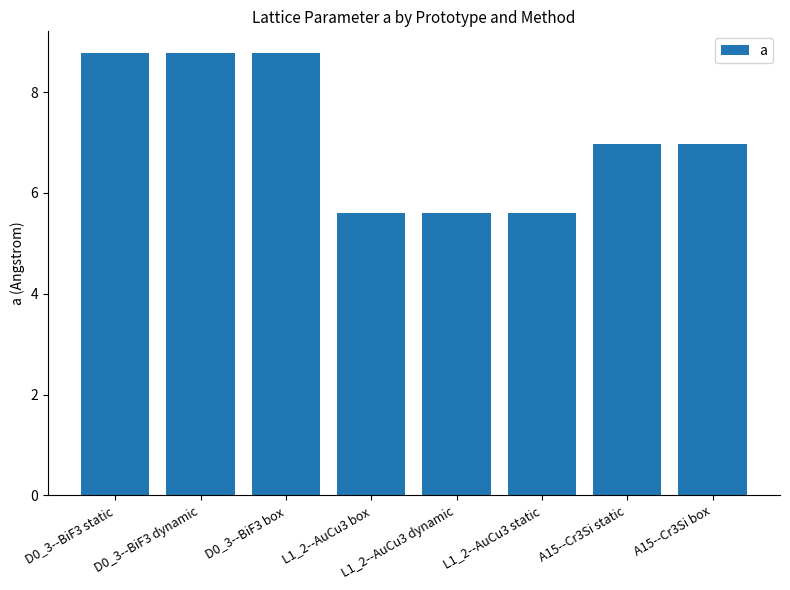

What is the greatest value displayed?

8.8